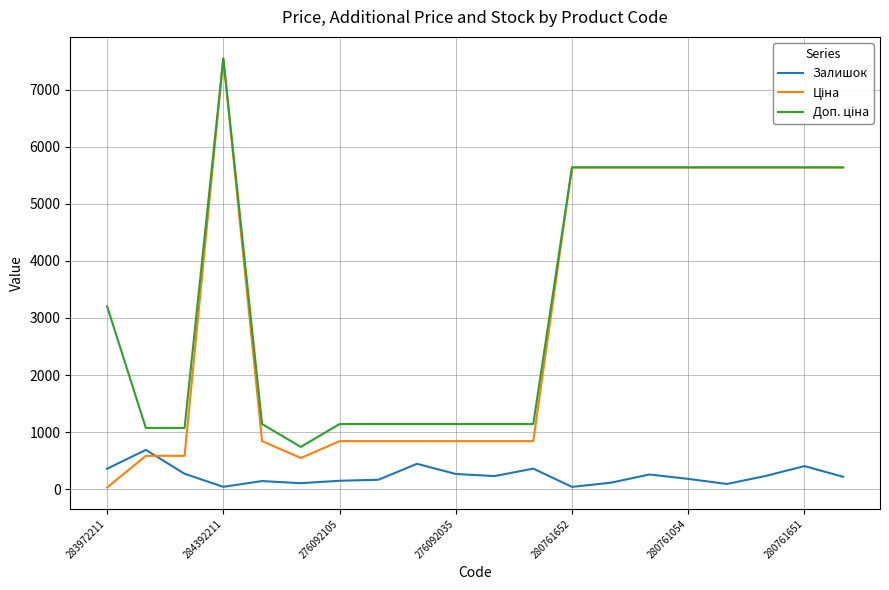

What is the maximum value shown in the chart?

7545.9